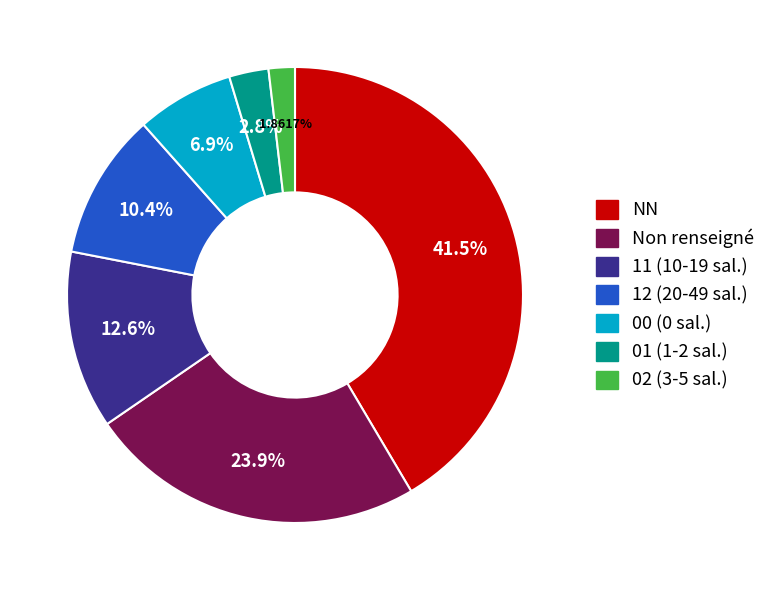

Which category has the biggest portion of the pie?

NN